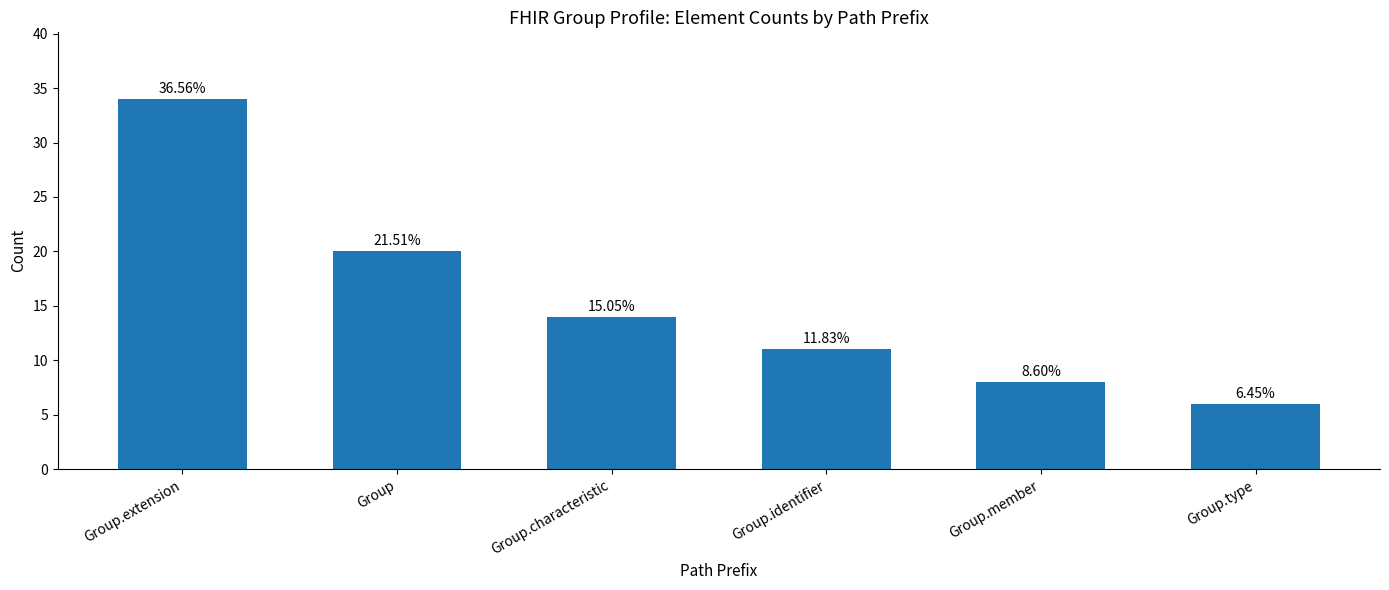

Which category has the highest value across all series?

Group.extension